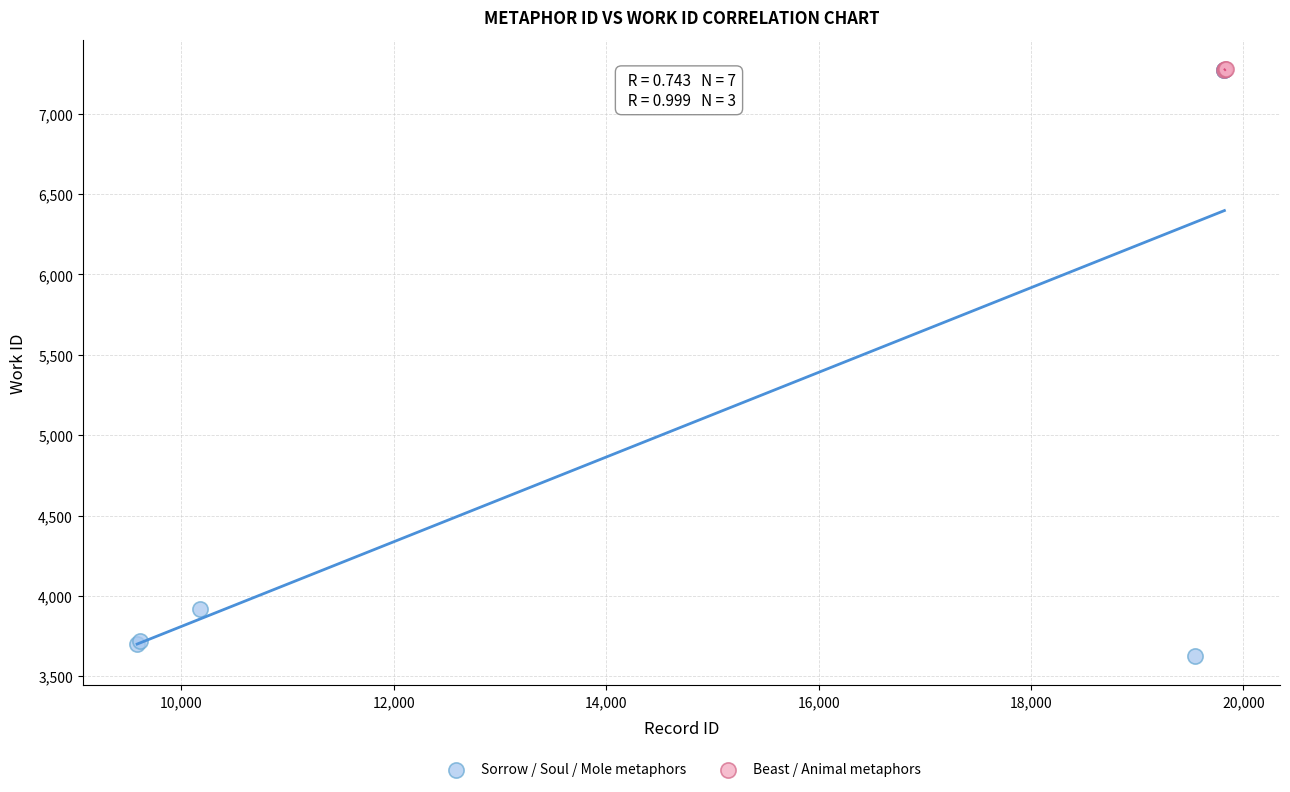

Which series has the widest spread of Y values?

Sorrow / Soul / Mole metaphors